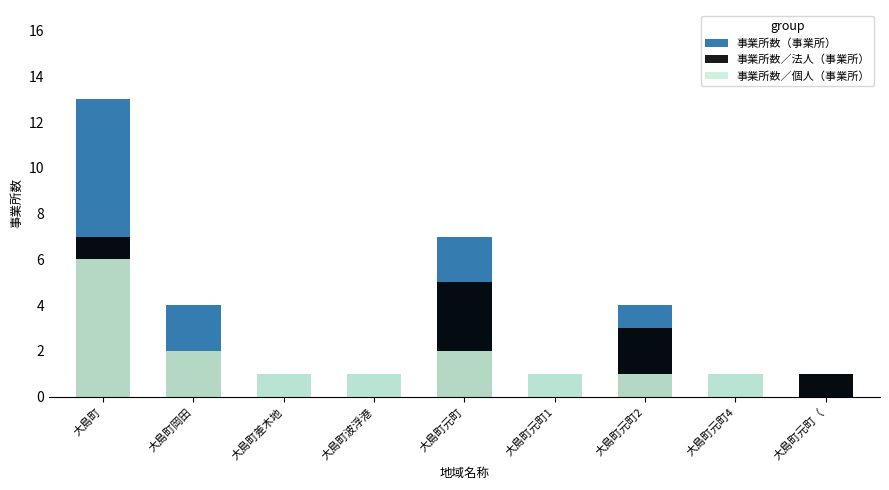

Rank the categories by 事業所数／個人（事業所） value from highest to lowest.

大島町, 大島町岡田, 大島町元町, 大島町差木地, 大島町波浮港, 大島町元町1, 大島町元町2, 大島町元町4, 大島町元町（